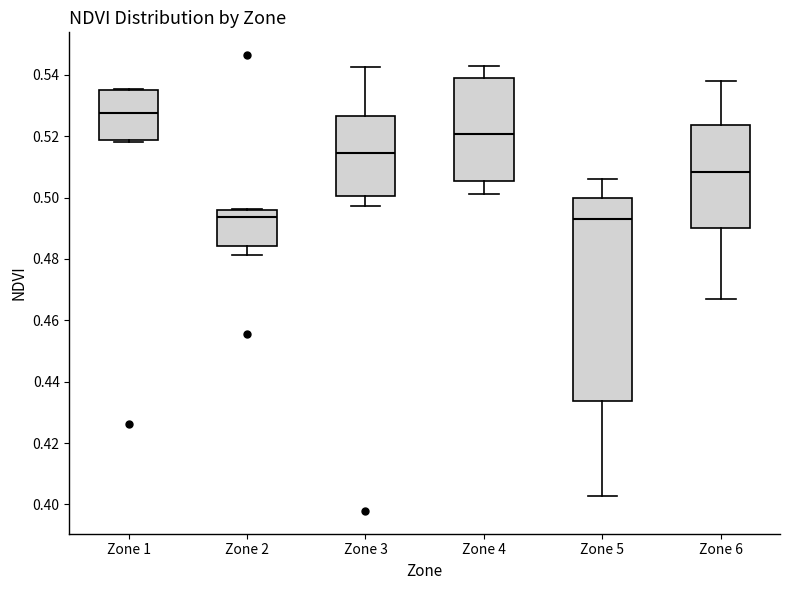

Where is the lower edge of the box for Zone 1 on the y-axis? The values are not printed on the chart, so give them approximately, as read against the axis.

0.518